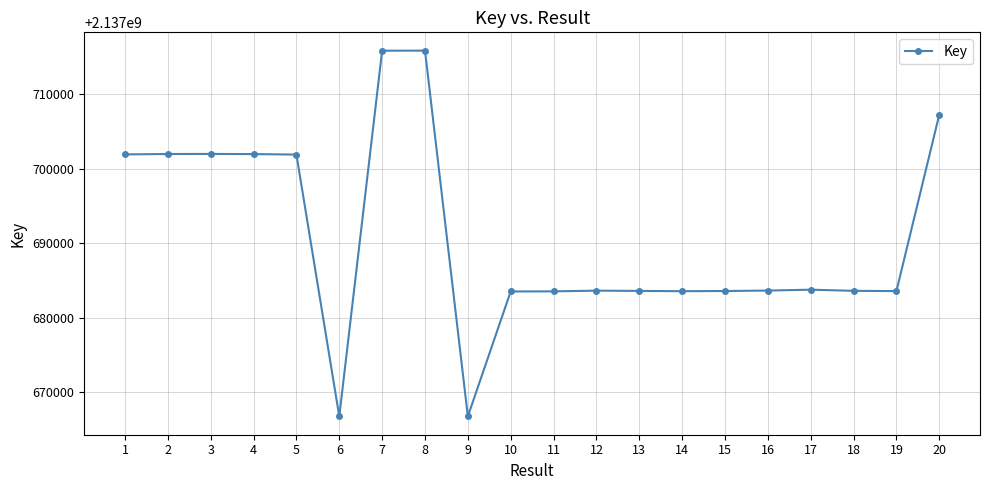

What is the value of the 17th point from the left?

2137683768